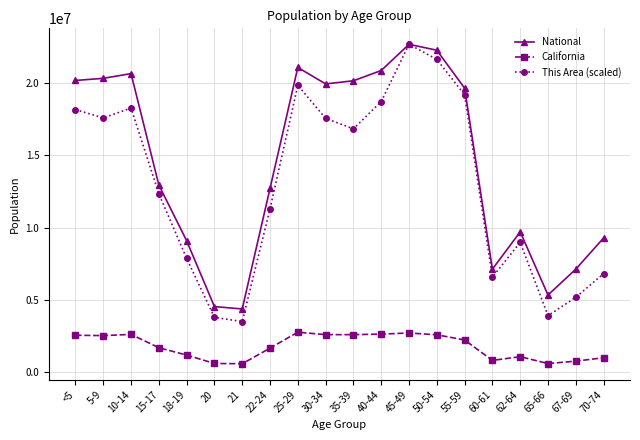

What value does the California series have at 15-17?

1666938.0